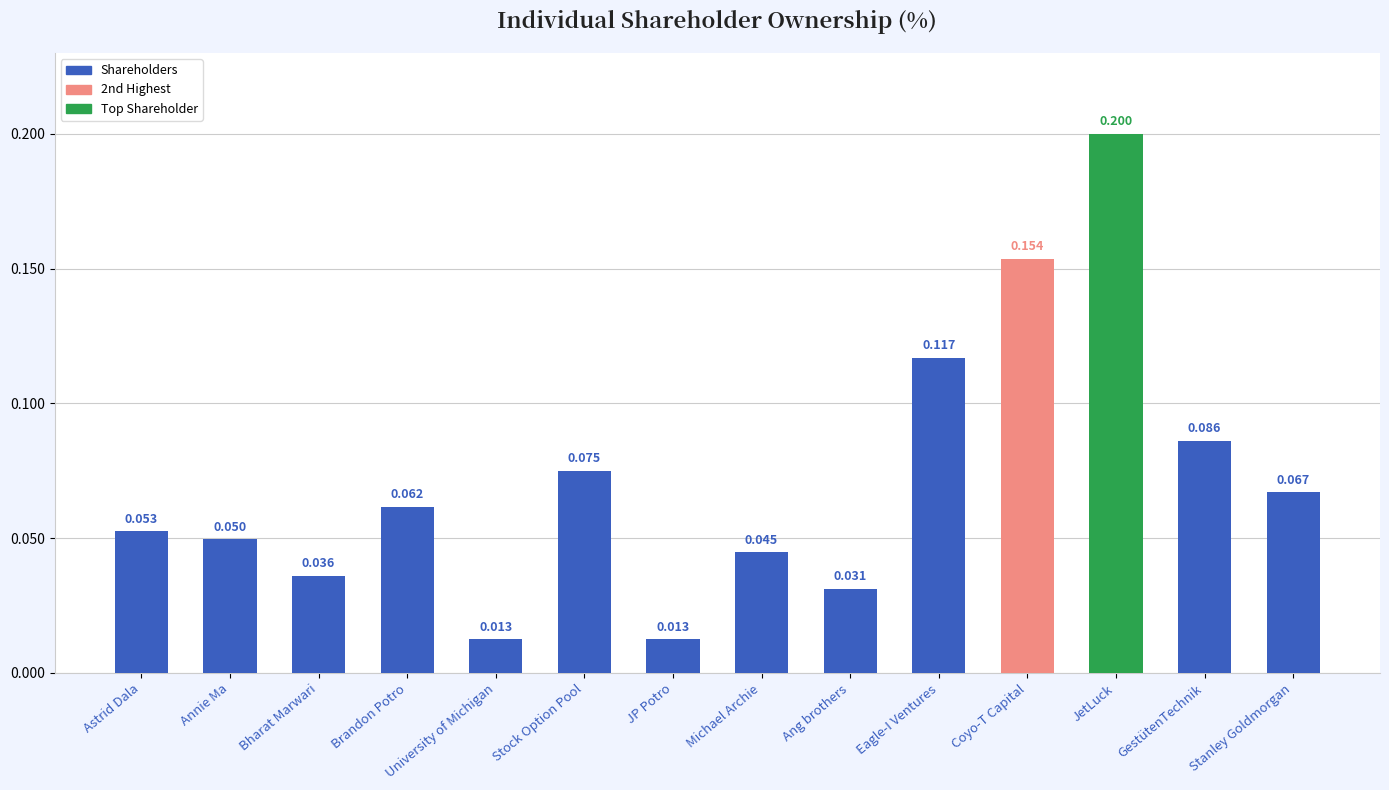

At which category does the chart reach its peak across all series?

JetLuck